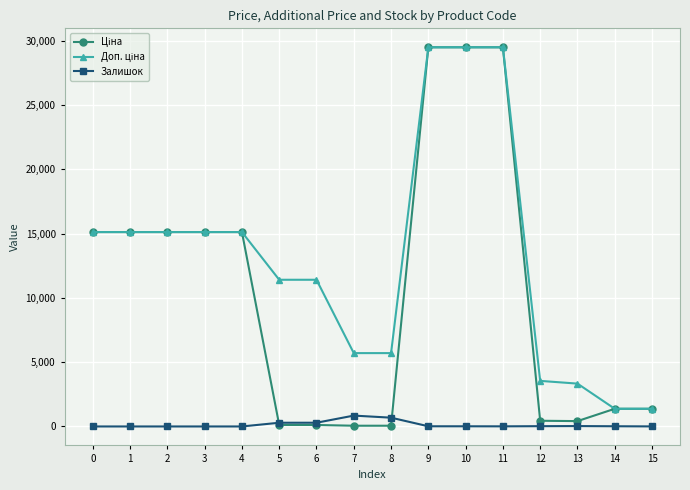

What is the maximum value shown in the chart?

29491.5